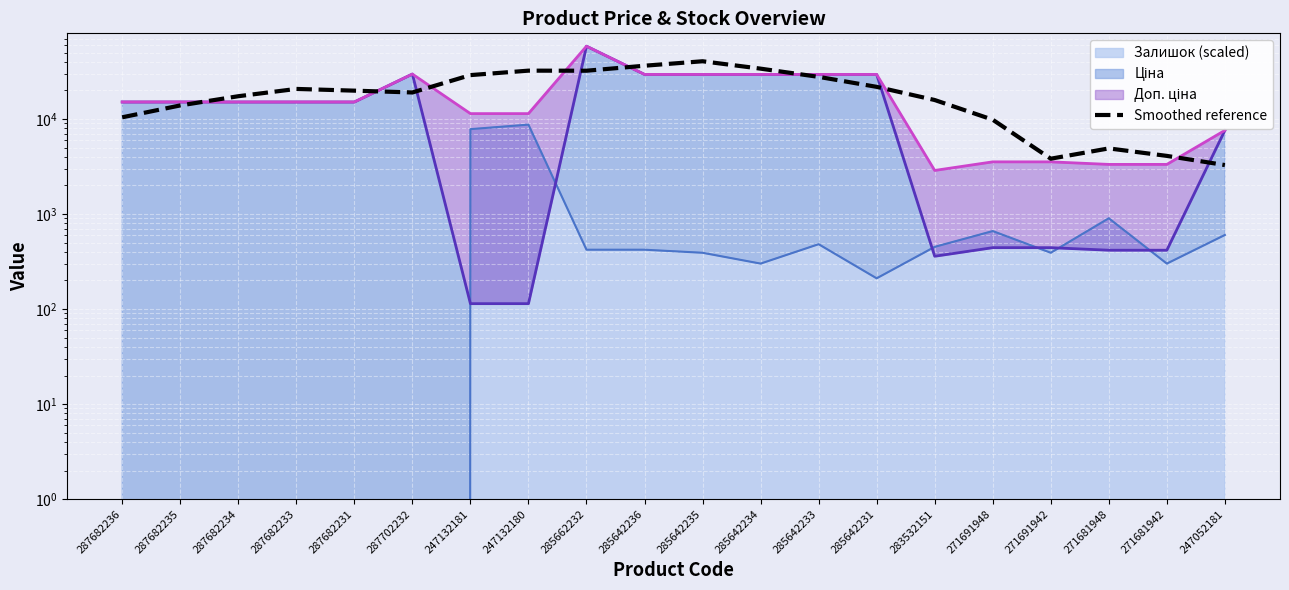

Which label corresponds to the largest value in the chart?

285642235